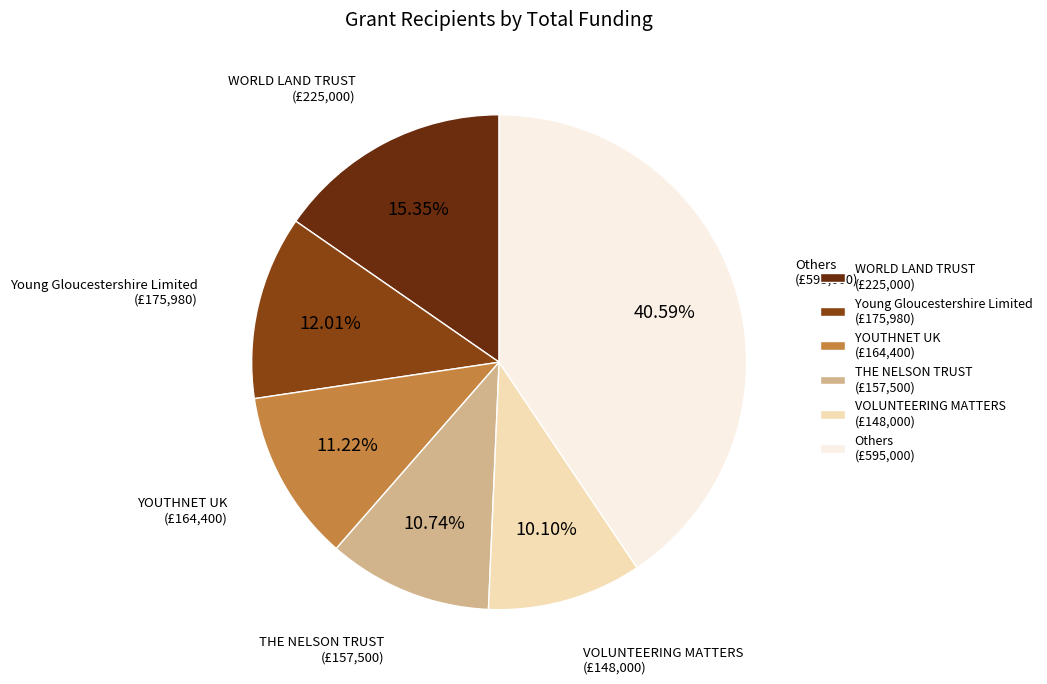

Is there any slice that represents more than half of the pie?

No